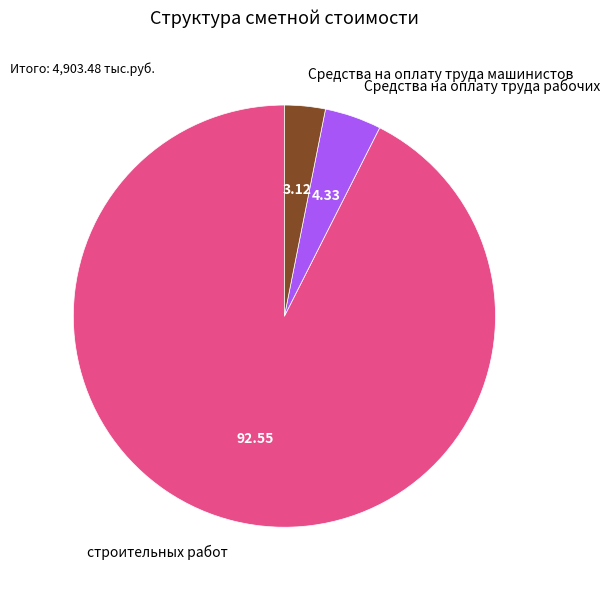

How many slices are in this pie chart?

3